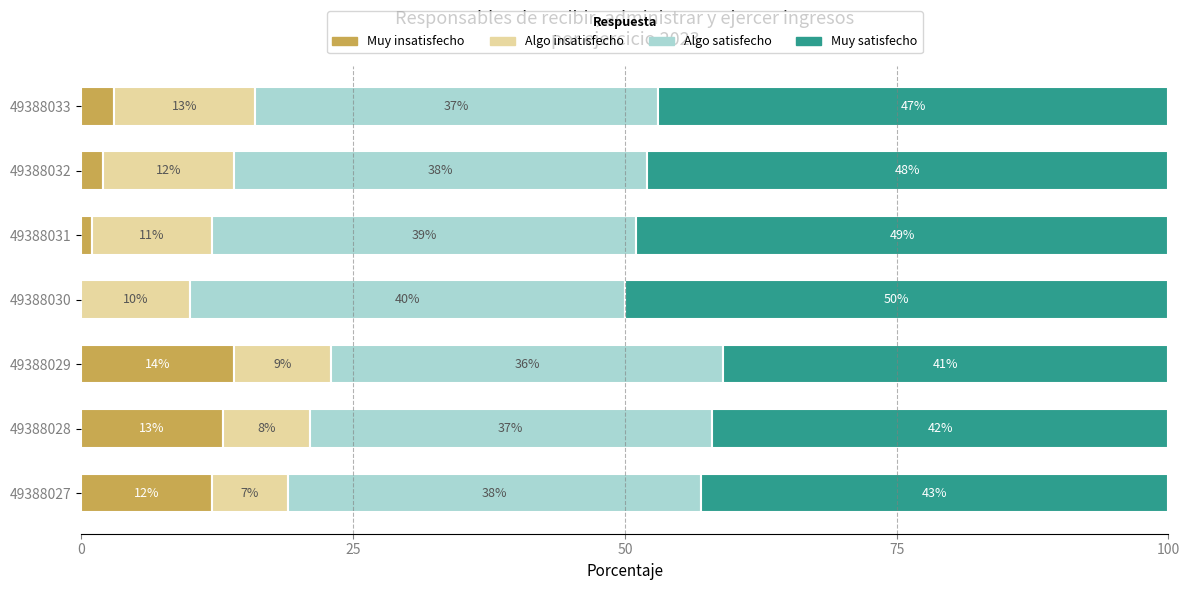

The value of Muy insatisfecho at 49388033 is 3. True or false?

True